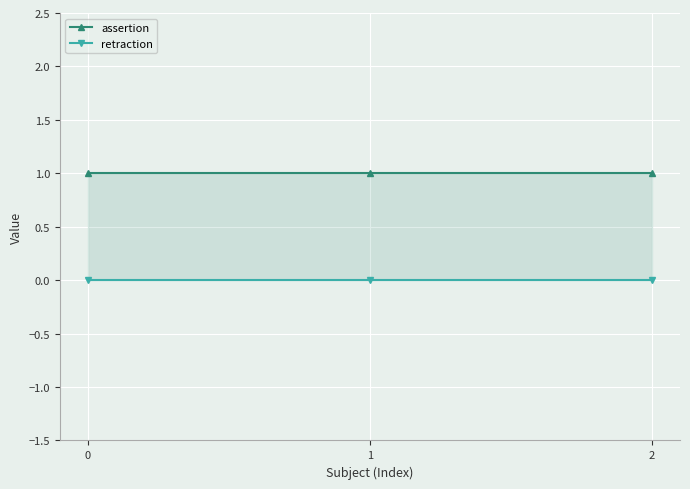

Rank the series at 1 from lowest to highest value.

retraction, assertion